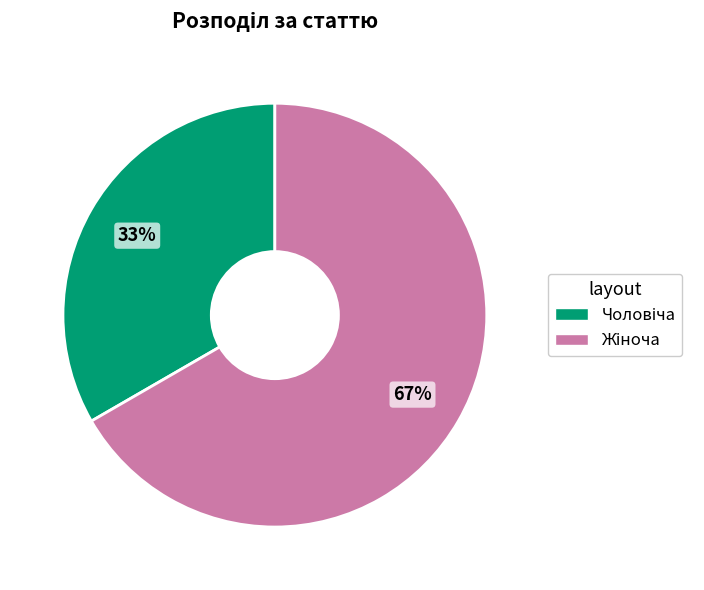

To the nearest percent, what is the average slice percentage?

50%